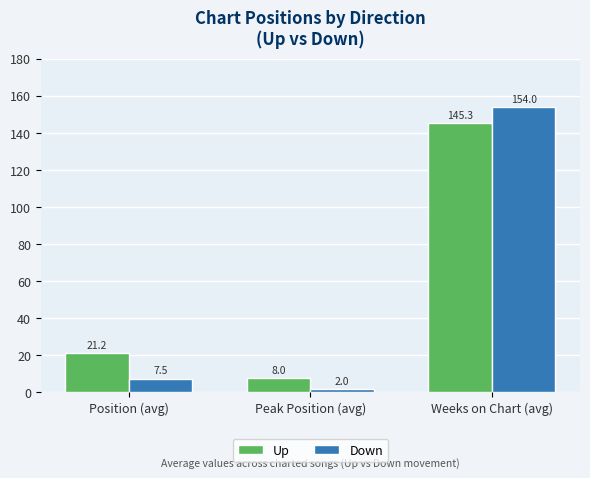

What is the greatest value displayed?

154.0